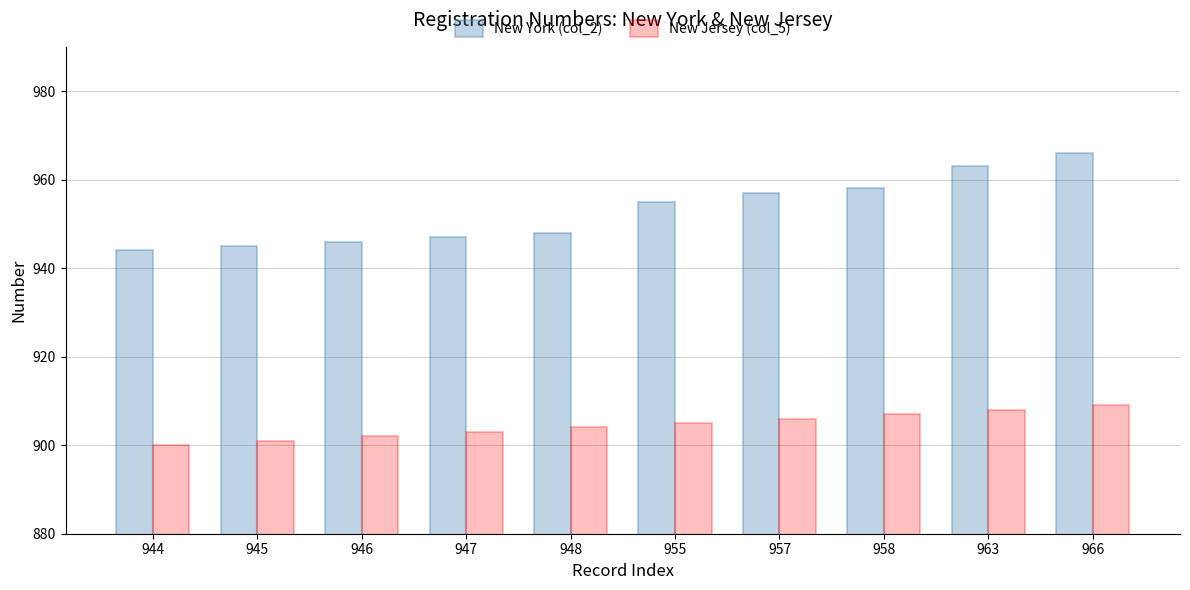

Between 946 and 958, which series saw the biggest shift?

New York (col_2)